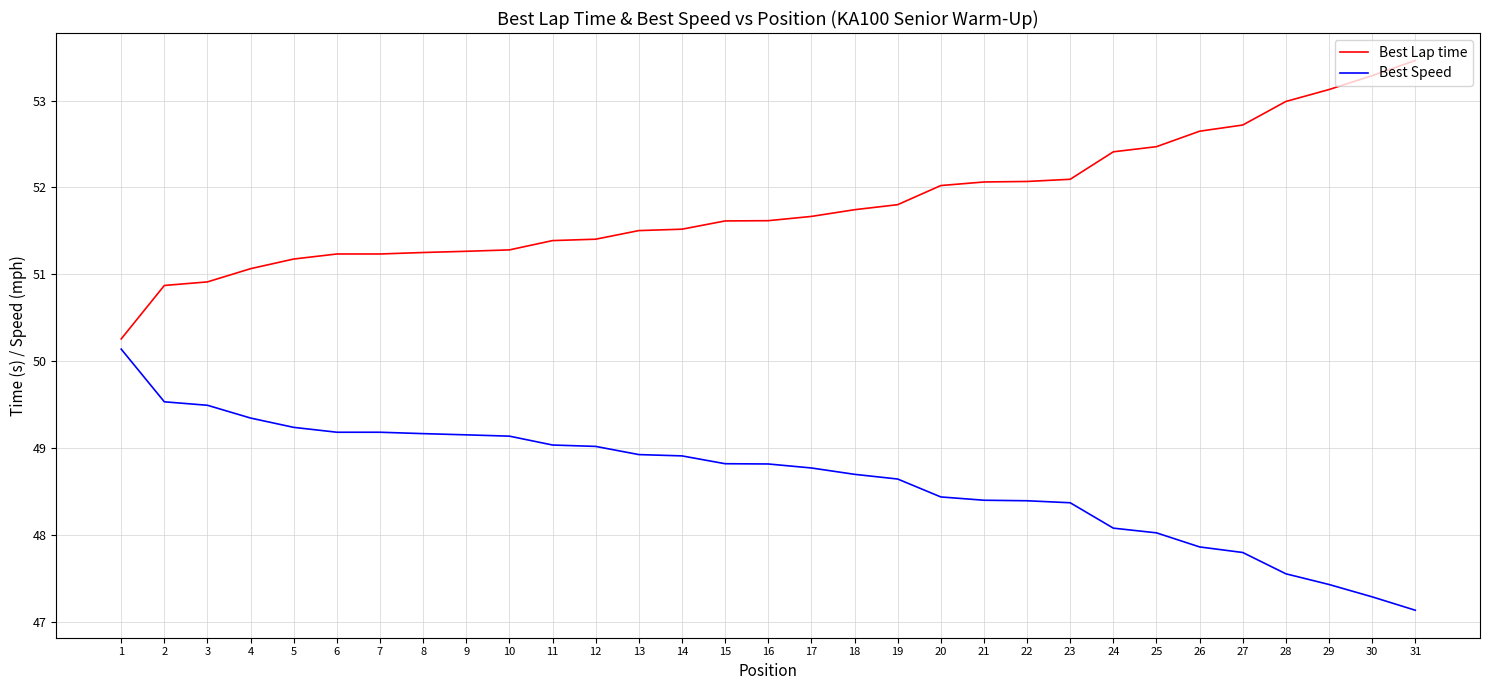

At which category does the chart reach its peak across all series?

31